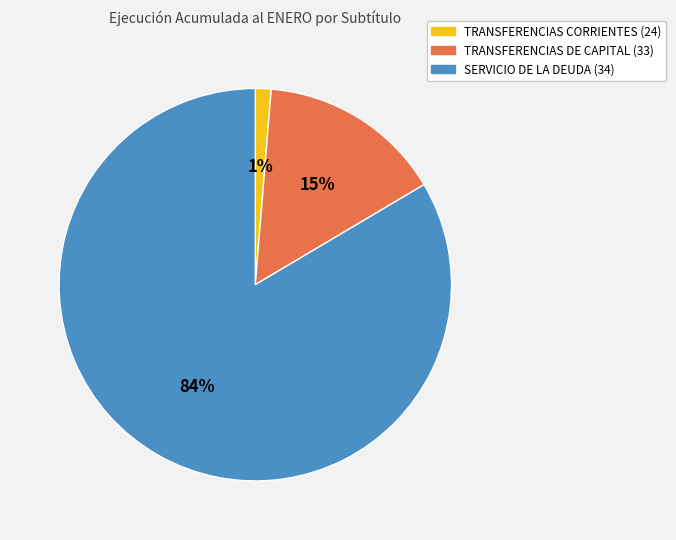

Is the sum of SERVICIO DE LA DEUDA (34) and TRANSFERENCIAS DE CAPITAL (33) greater than half?

Yes